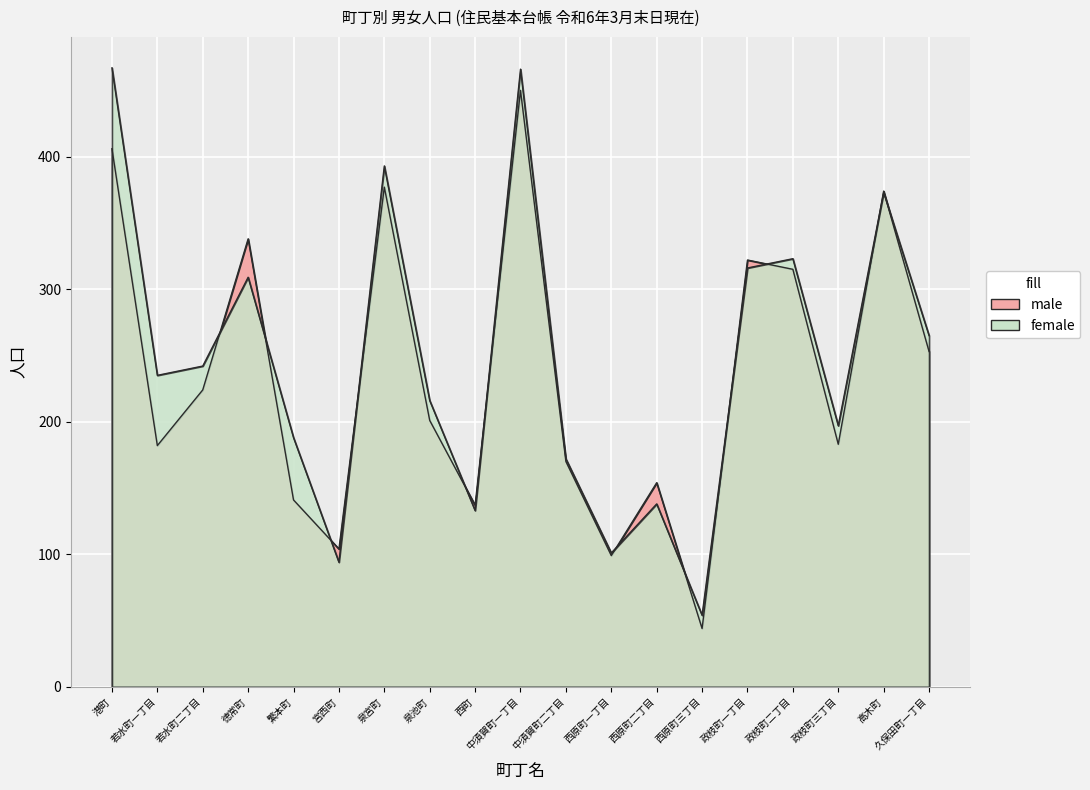

At which category does the chart reach its minimum across all series?

西原町三丁目